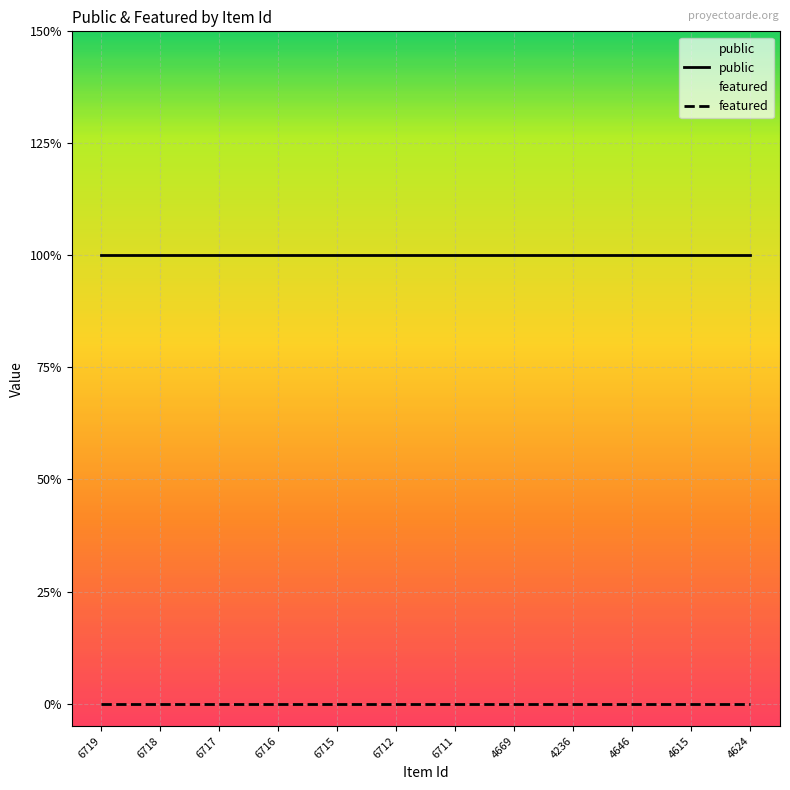

Which has a higher value, 4624 or 6718?

4624